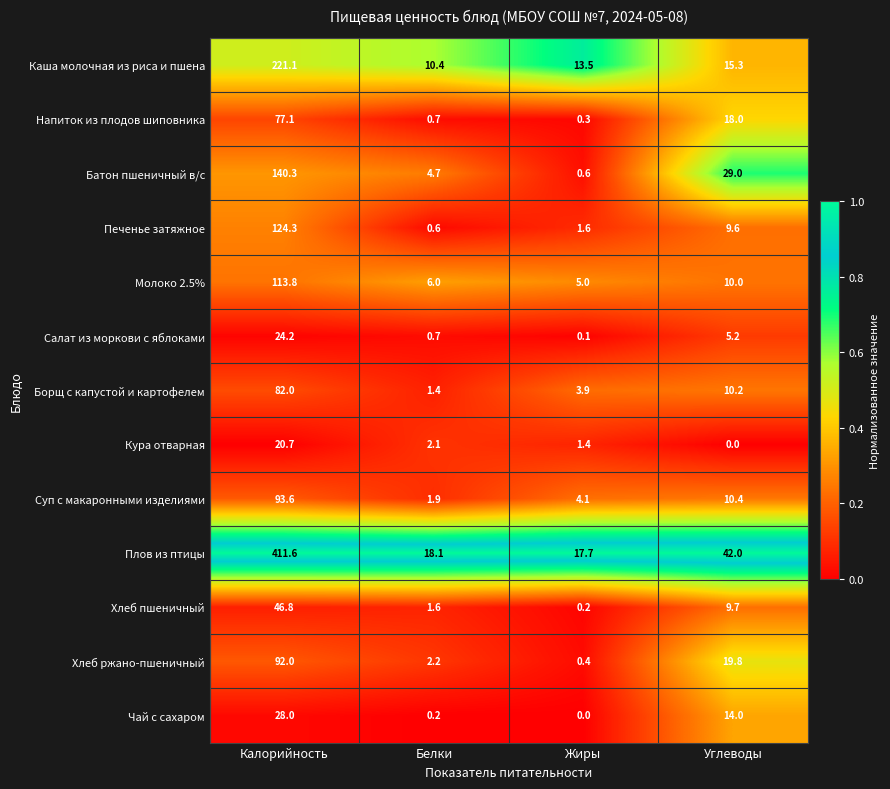

Which series has the largest total across all categories?

Плов из птицы